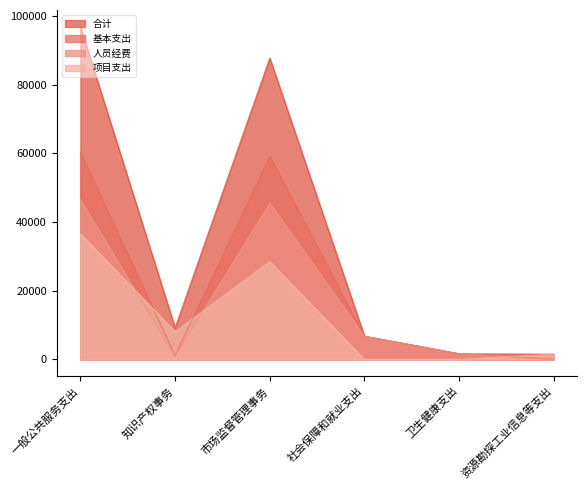

What is the difference between the 基本支出 values at 市场监督管理事务 and 知识产权事务?

58105.8